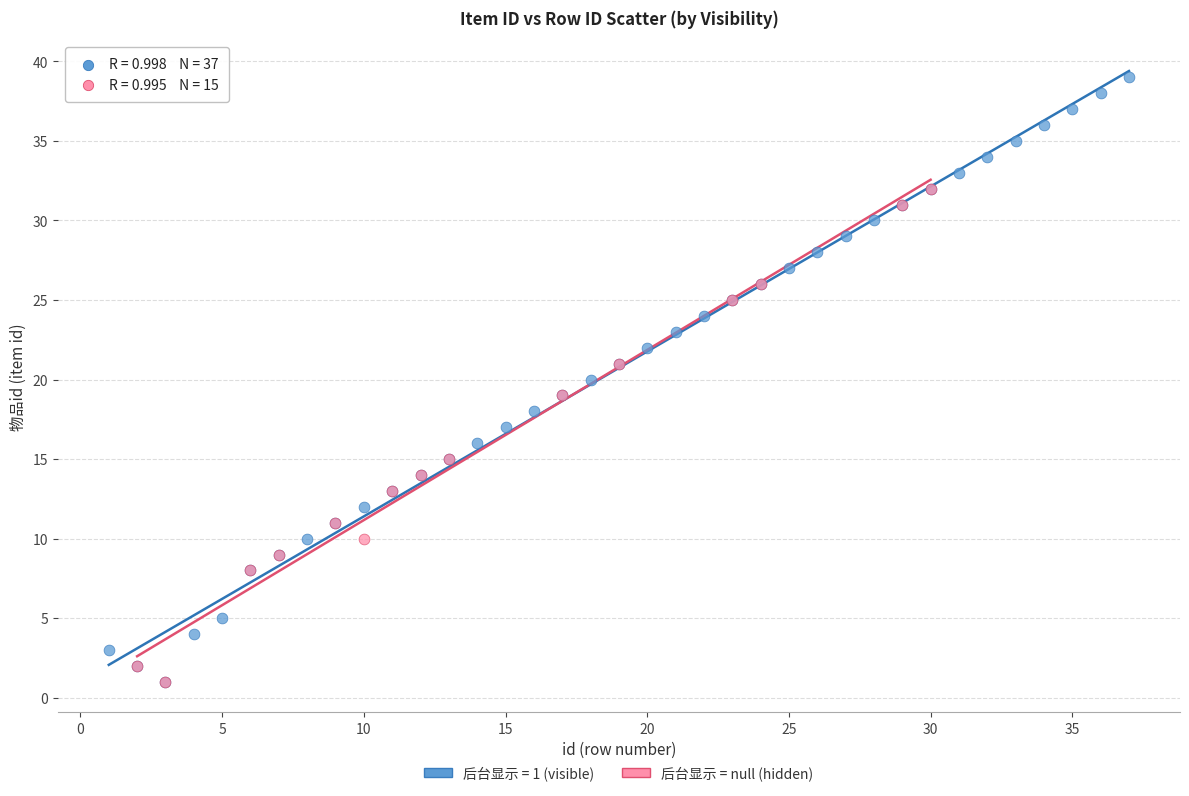

Which series has the widest spread of Y values?

后台显示 = 1 (visible)